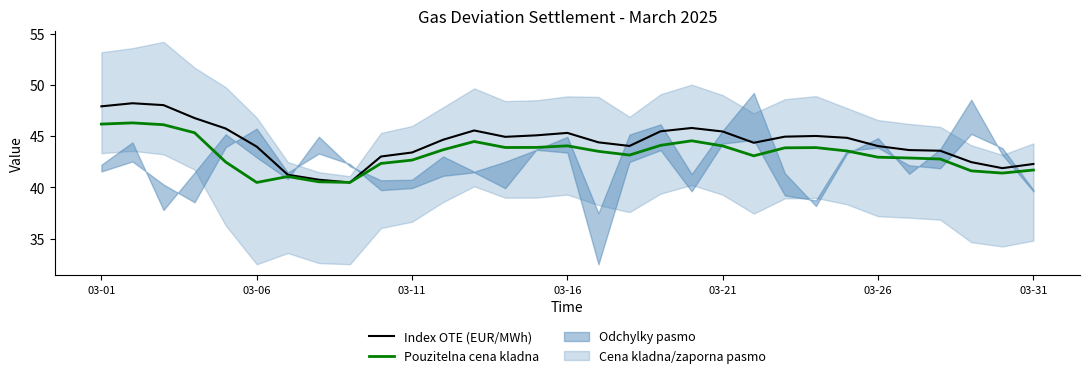

Read the Index OTE (EUR/MWh) value at 9.

43.0